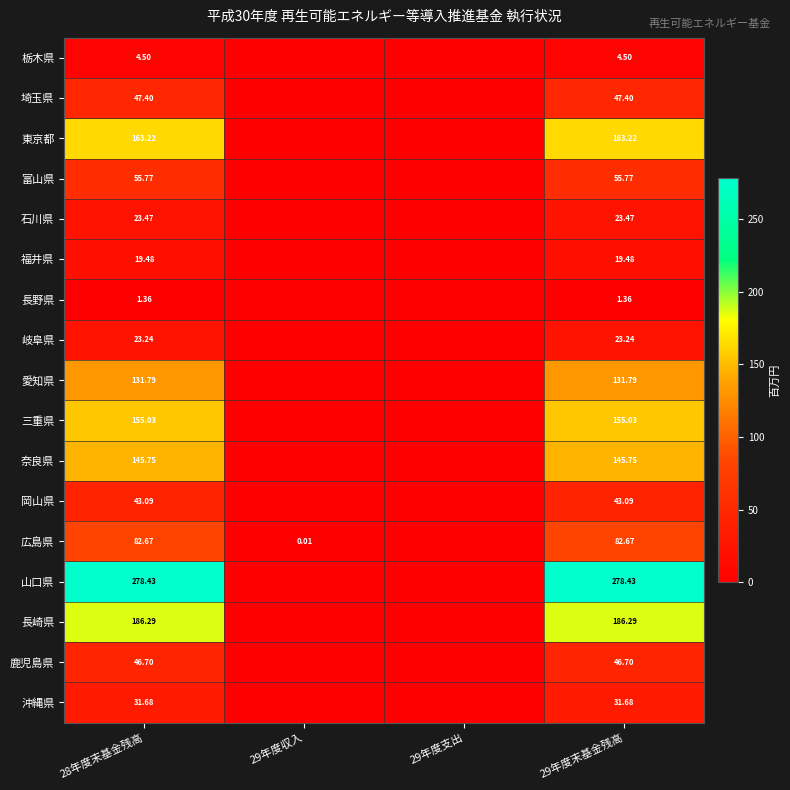

Rank the series at 28年度末基金残高 from lowest to highest value.

長野県, 栃木県, 福井県, 岐阜県, 石川県, 沖縄県, 岡山県, 鹿児島県, 埼玉県, 富山県, 広島県, 愛知県, 奈良県, 三重県, 東京都, 長崎県, 山口県